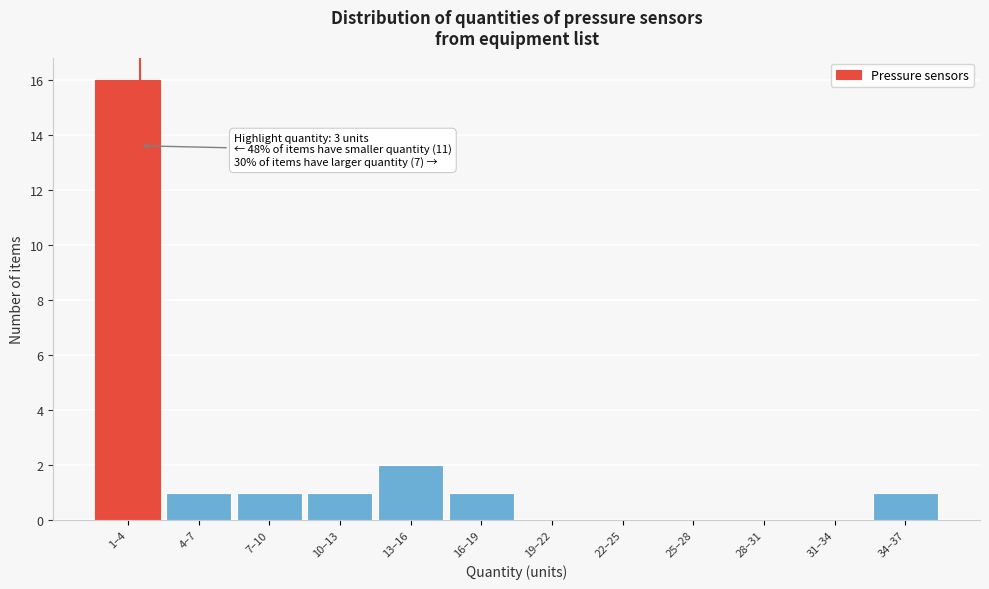

Reading left to right, transcribe all the data shown in this chart.

1–4=16	4–7=1	7–10=1	10–13=1	13–16=2	16–19=1	19–22=0	22–25=0	25–28=0	28–31=0	31–34=0	34–37=1